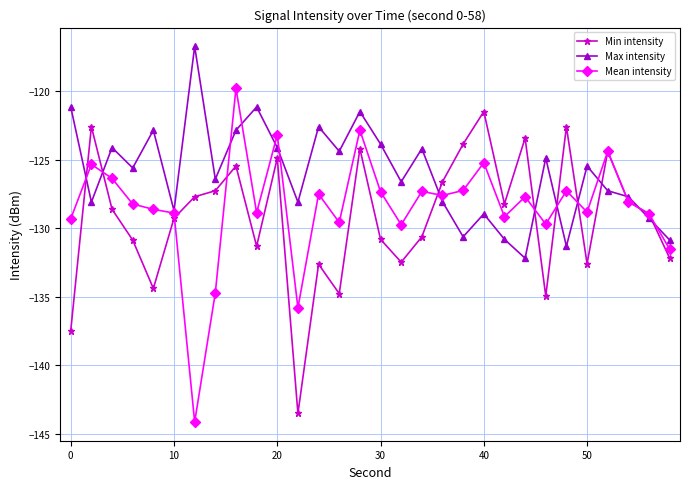

What is the value of the Mean intensity point at the 24th from the left?

-129.7